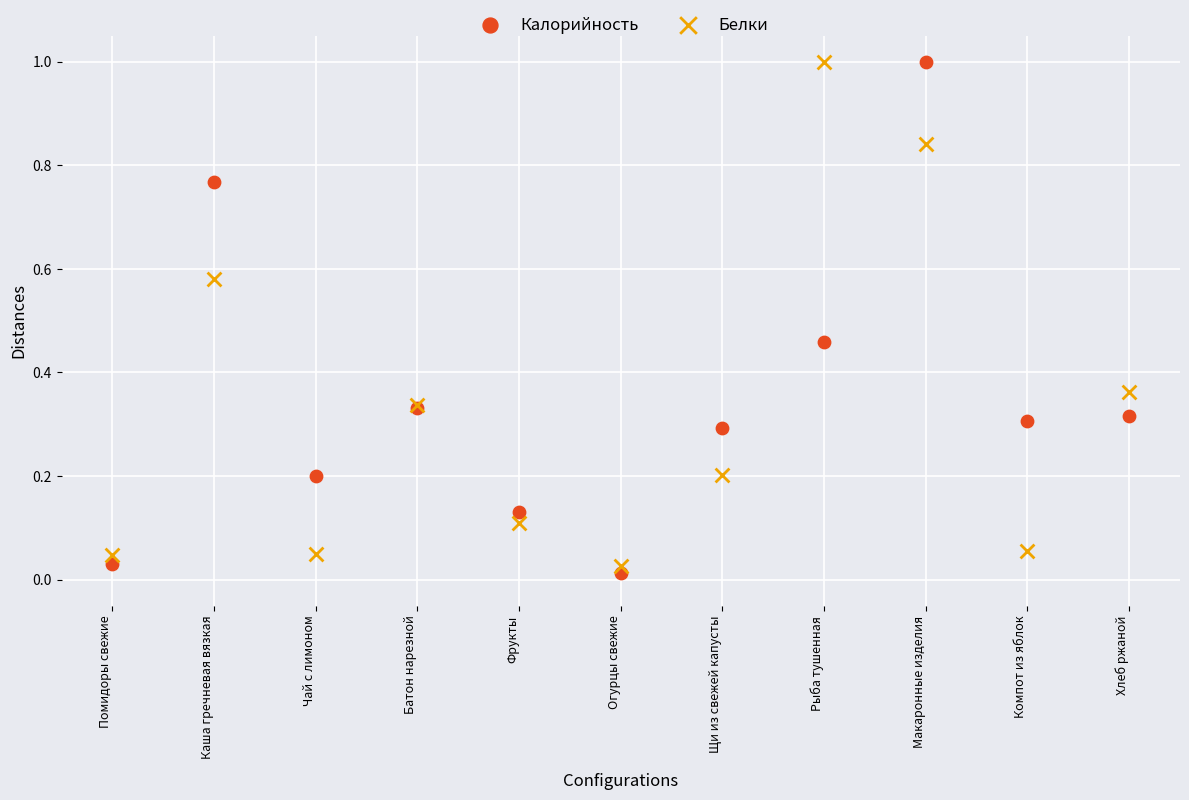

What are all the series names shown in the legend?

Калорийность, Белки